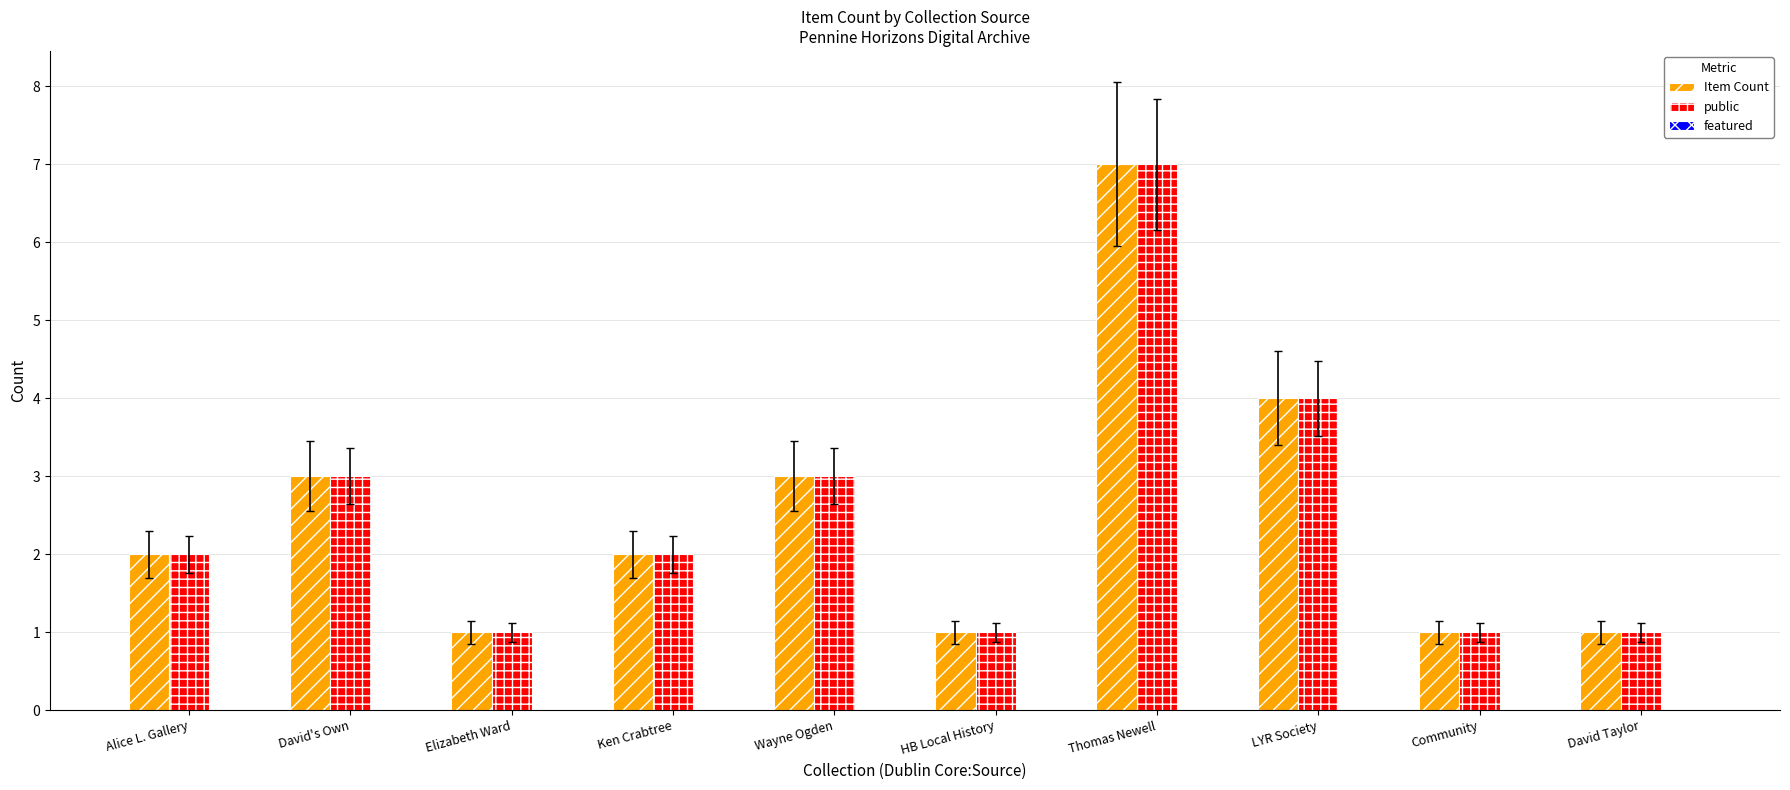

What is the sum of the public values at Ken Crabtree and Elizabeth Ward?

3